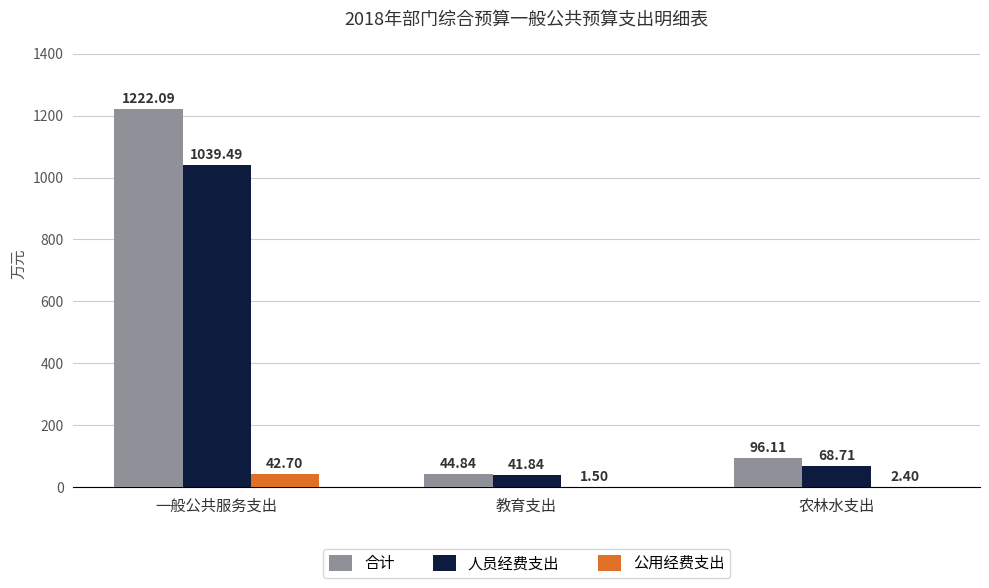

Where is 公用经费支出 nearest to the value 22?

农林水支出